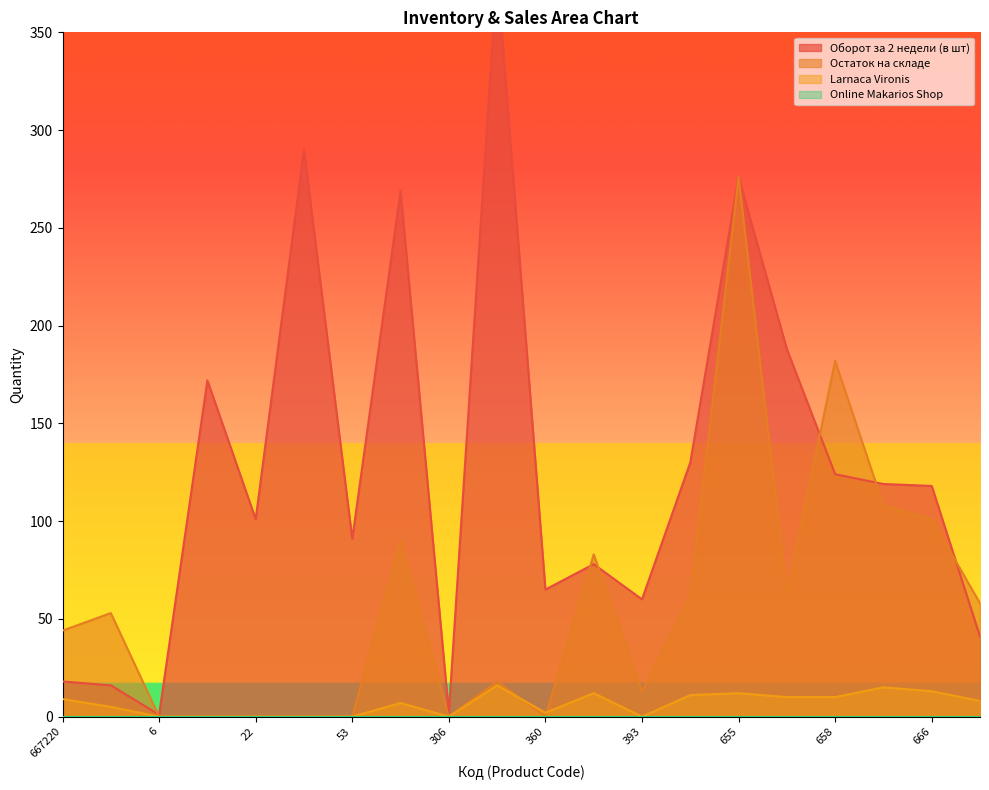

What is the difference between the maximum and minimum values in the Larnaca Vironis series?

16